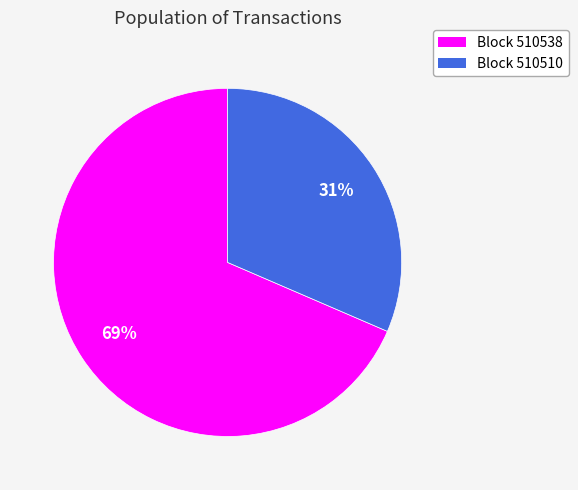

To the nearest percent, what is the average slice percentage?

50%